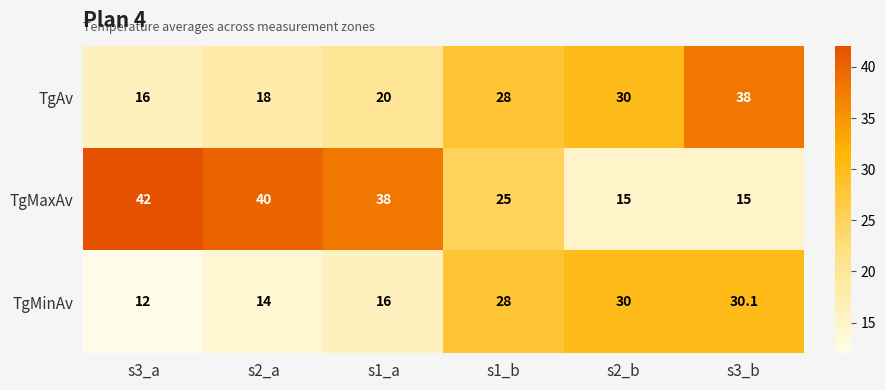

Which category has the highest value in the TgMaxAv series?

s3_a